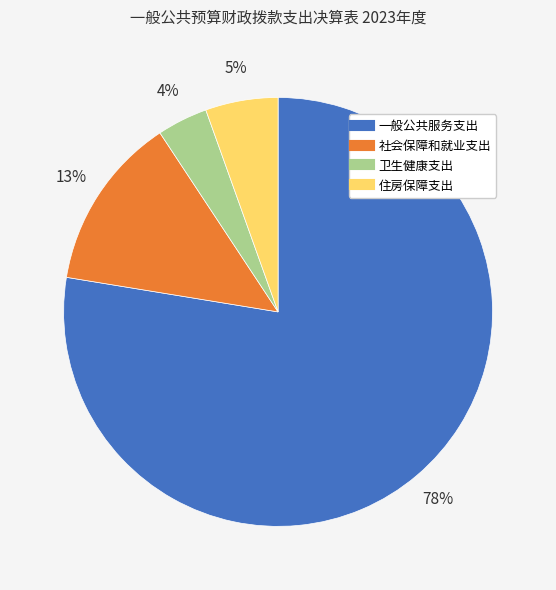

Rank the categories by value from lowest to highest.

卫生健康支出, 住房保障支出, 社会保障和就业支出, 一般公共服务支出